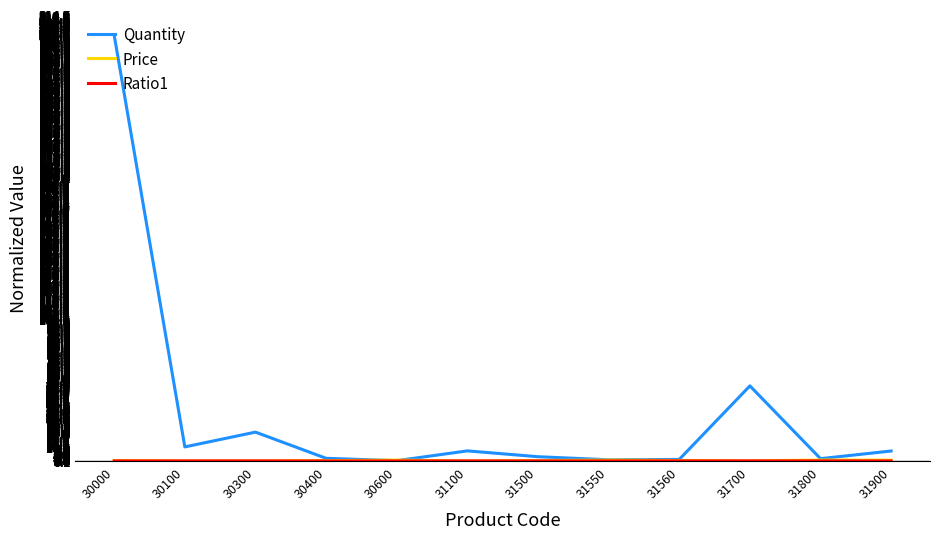

At which category does the chart reach its peak across all series?

30000